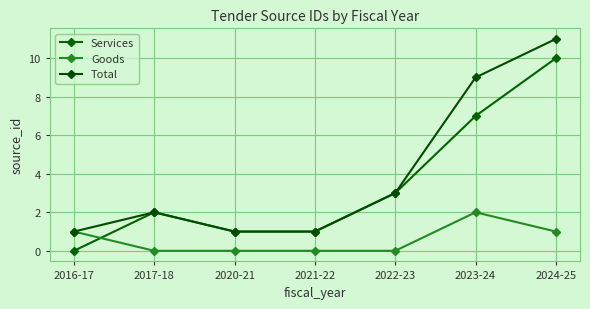

List the series in order of their overall mean, highest first.

Total, Services, Goods